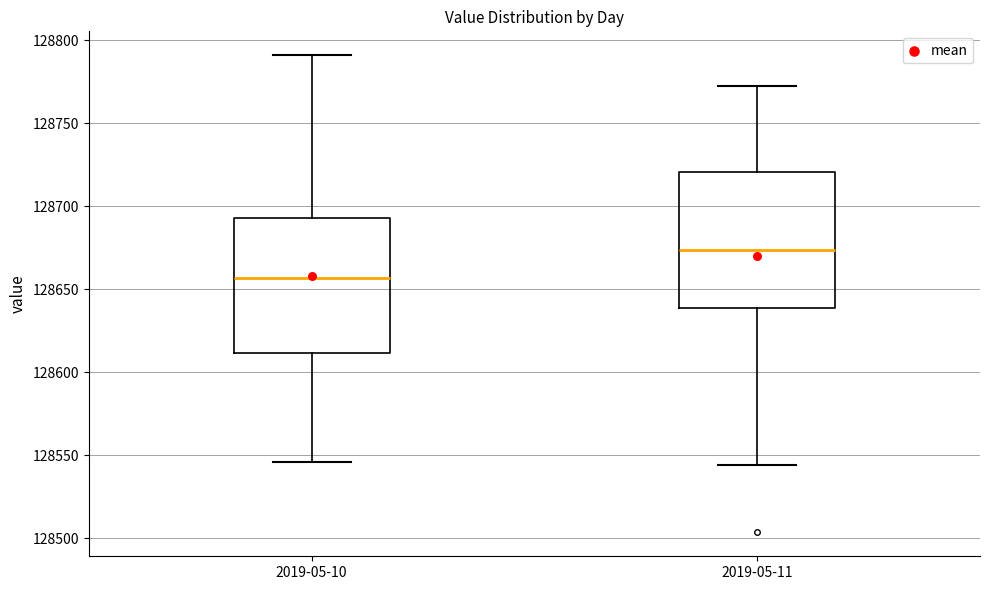

Which box has the lowest median line?

2019-05-10